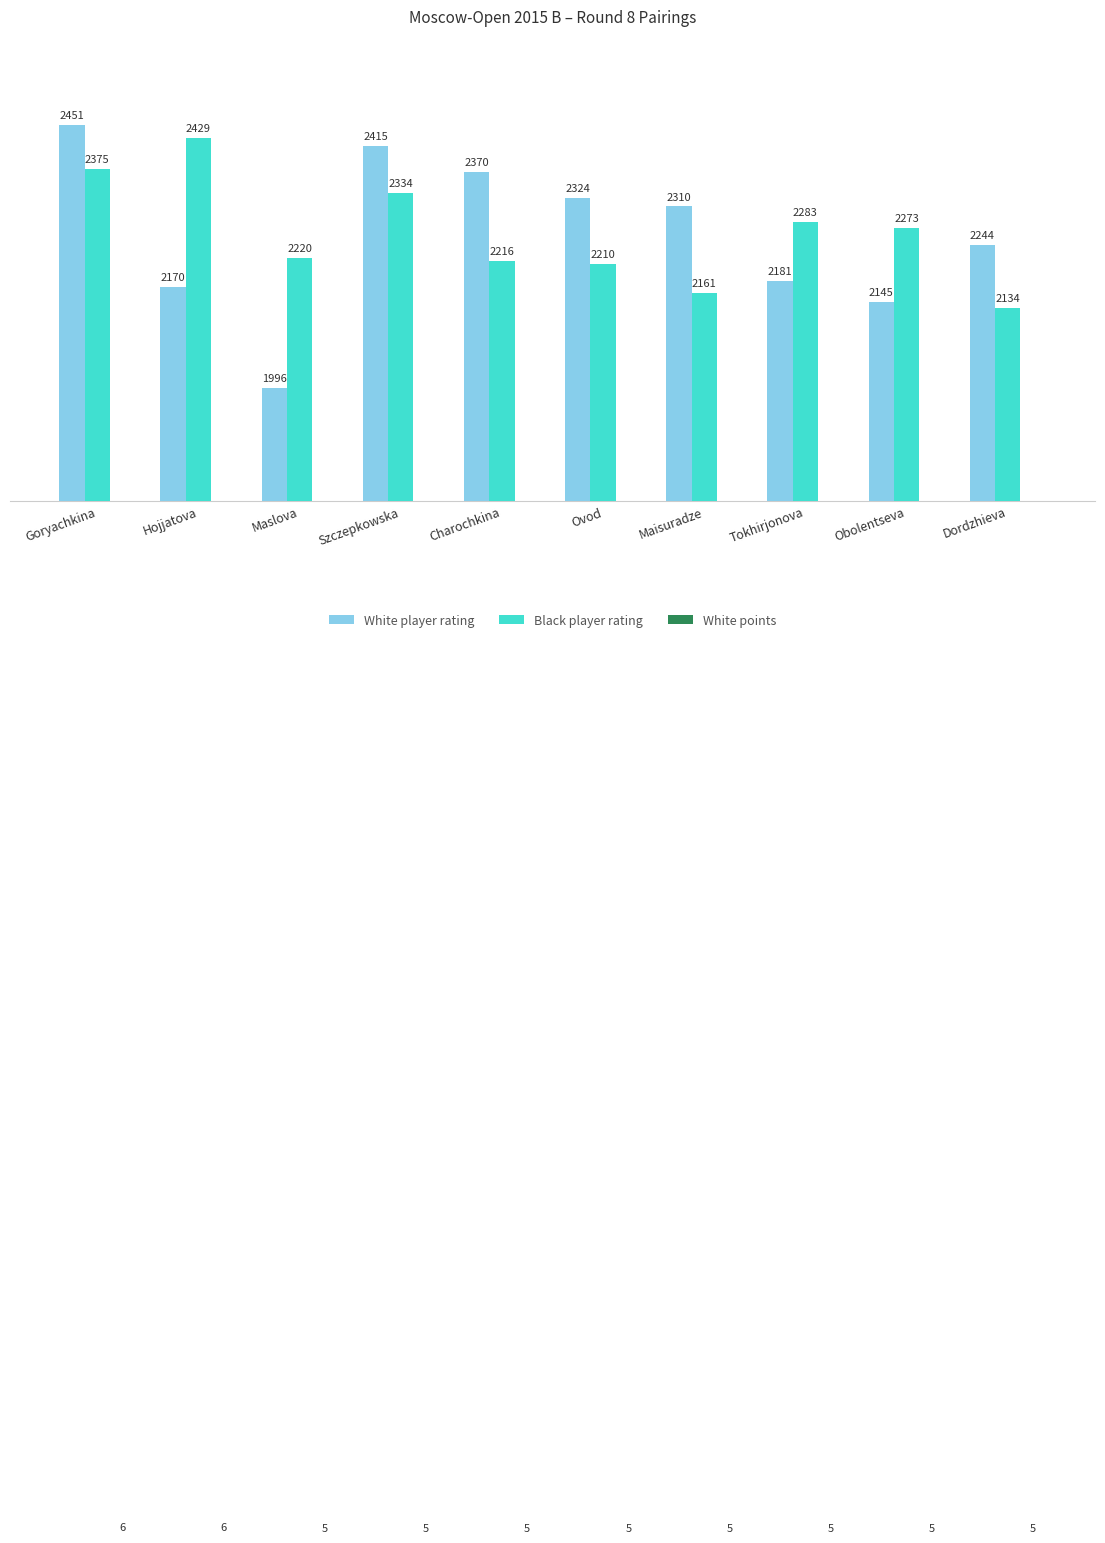

What is the label of the 9th bar from the right?

Hojjatova